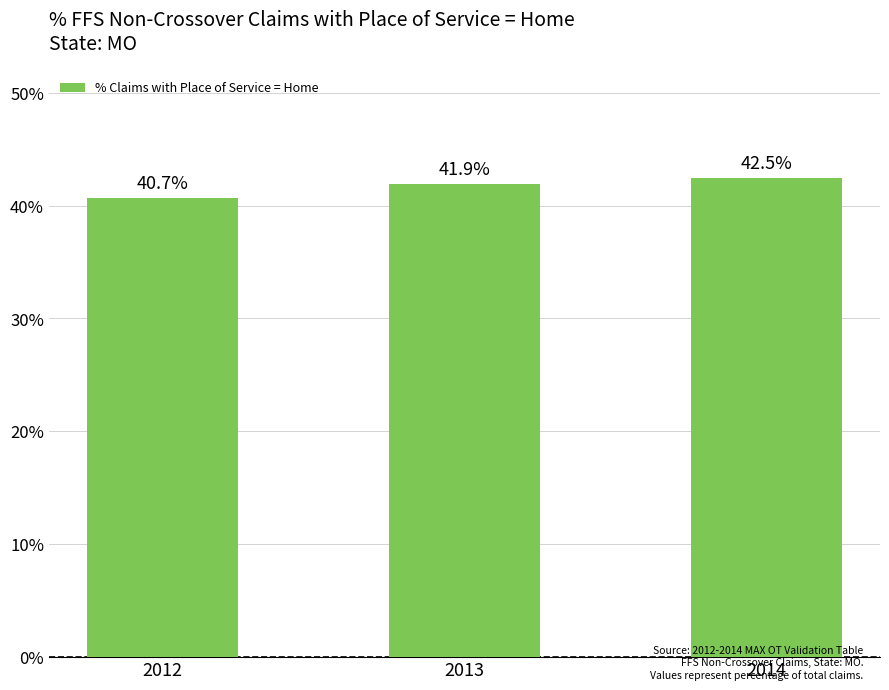

At which label does the data first exceed 41?

2013